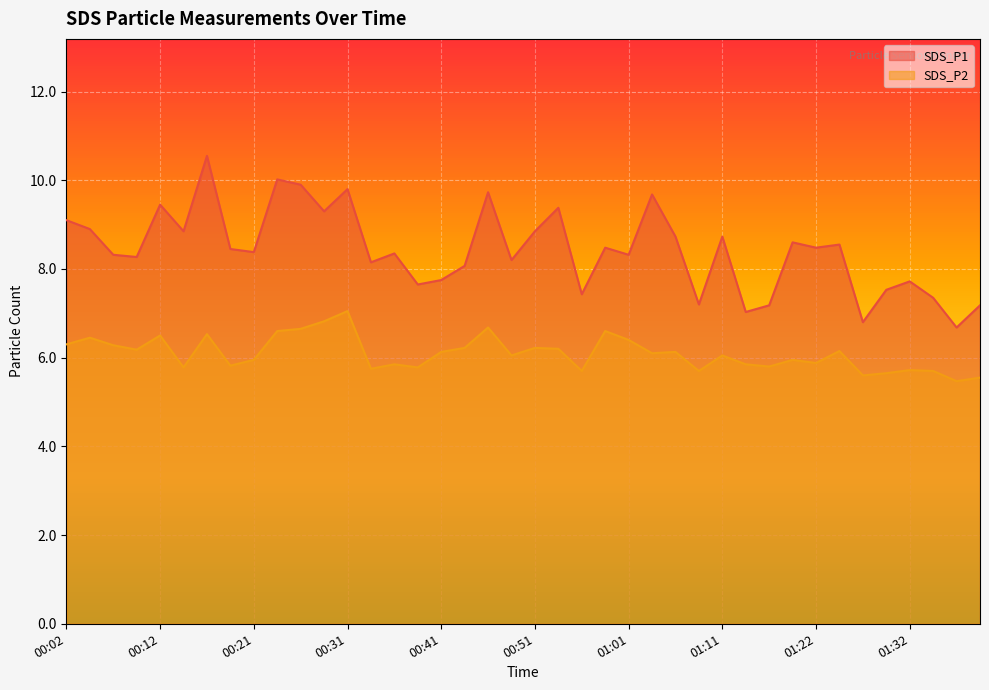

What position from the left is 00:29?

12